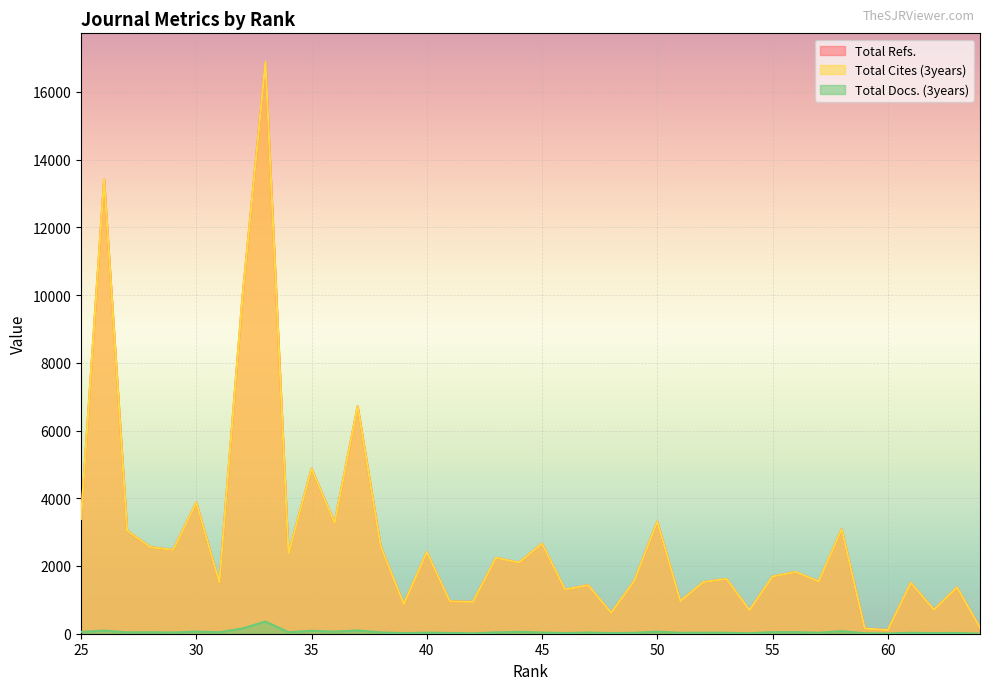

Rank the categories by Total Refs. value from lowest to highest.

60, 59, 64, 48, 54, 62, 39, 42, 41, 51, 46, 63, 47, 61, 31, 52, 57, 49, 53, 55, 56, 44, 43, 34, 40, 29, 28, 38, 45, 27, 58, 36, 50, 25, 30, 35, 37, 32, 26, 33